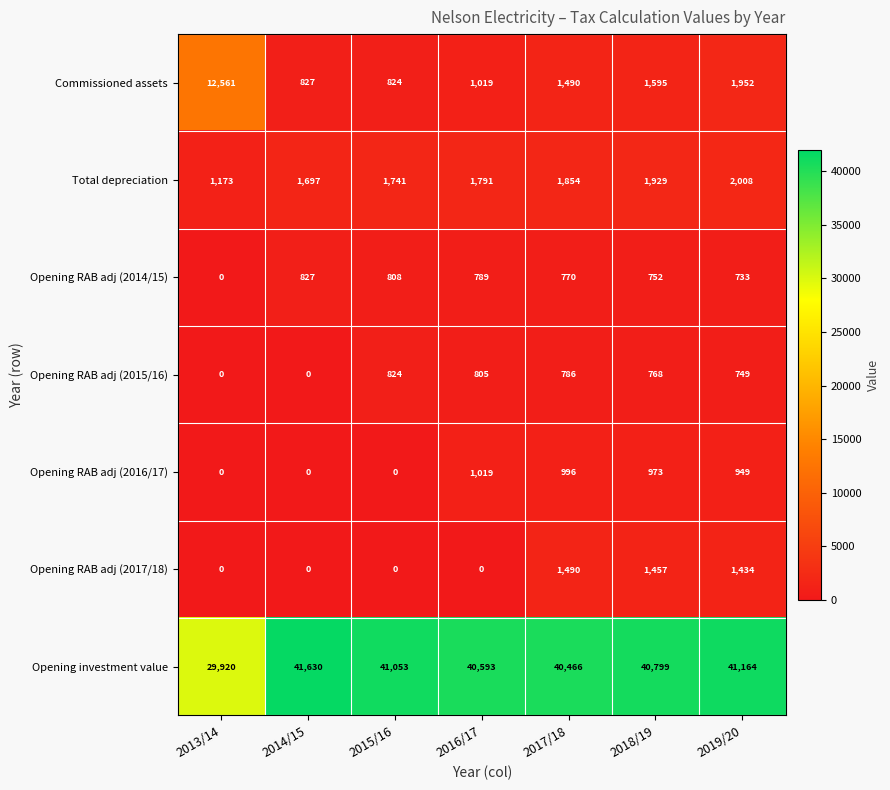

The Opening RAB adj (2014/15) series shows 770 at 2017/18. True or false?

True